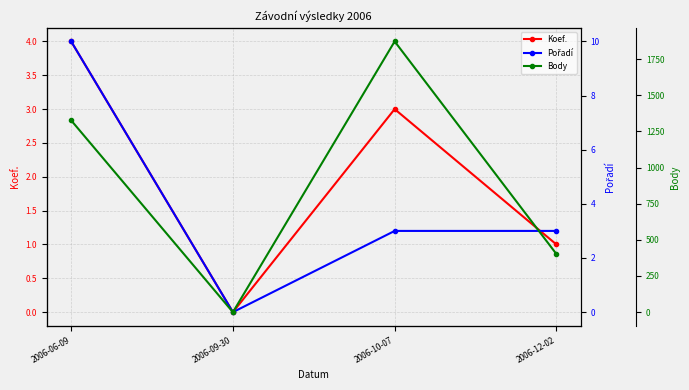

At how many categories does at least one series exceed 1652?

1